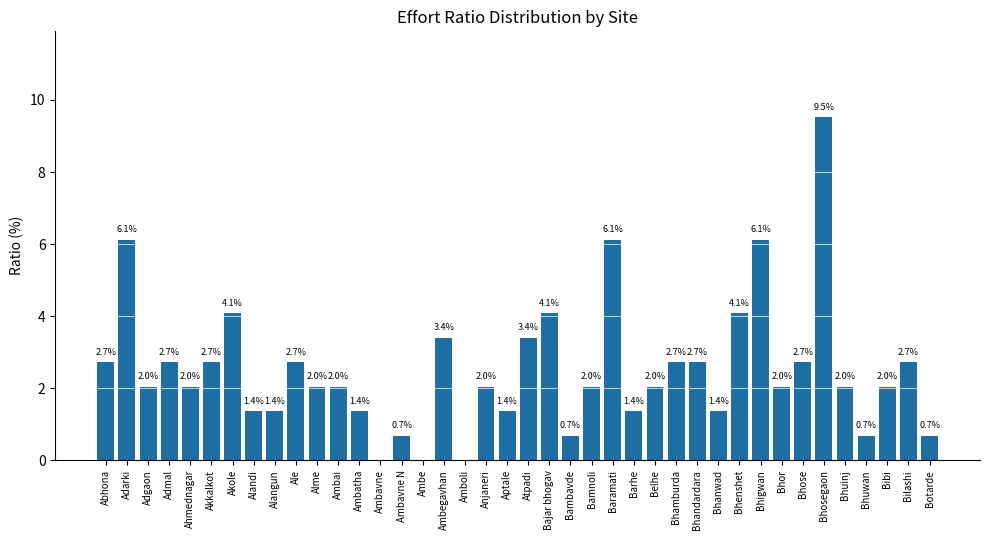

Approximately how many times larger is the value at Akkalkot compared to Bamnoli?

1.3